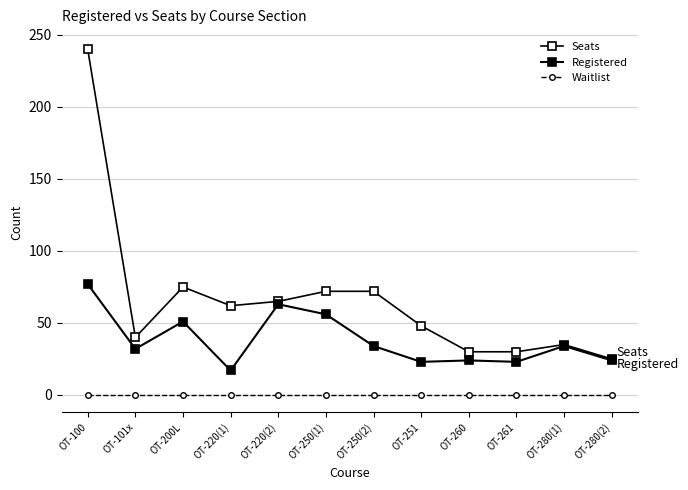

How many categories are shown in the chart?

12